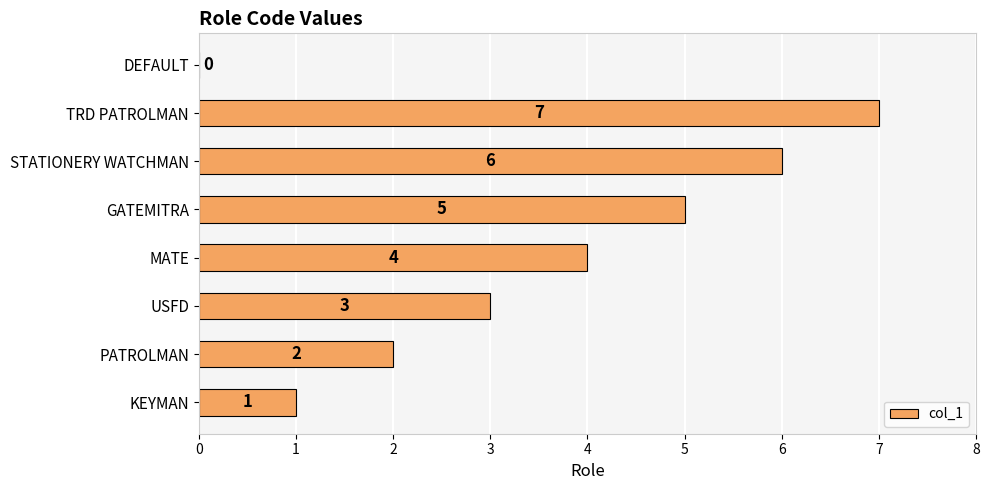

How many data points does each series have?

8